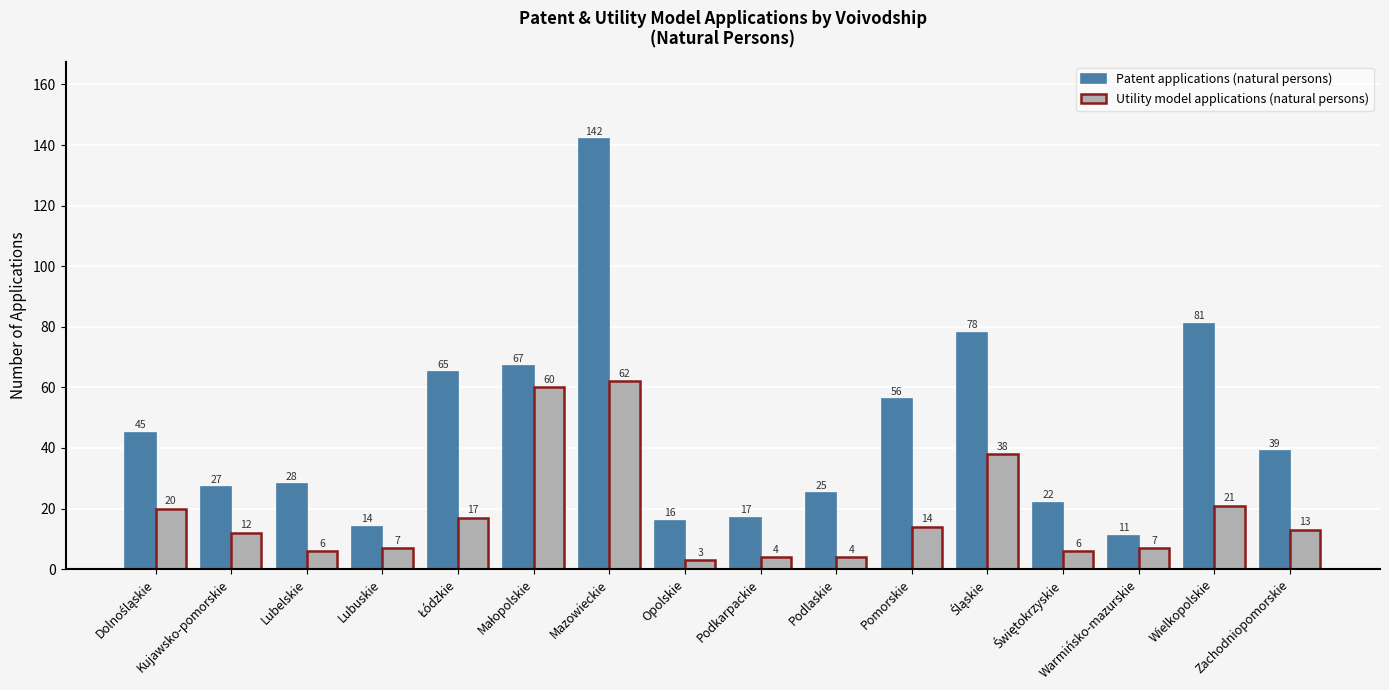

How many series are shown in this chart?

2